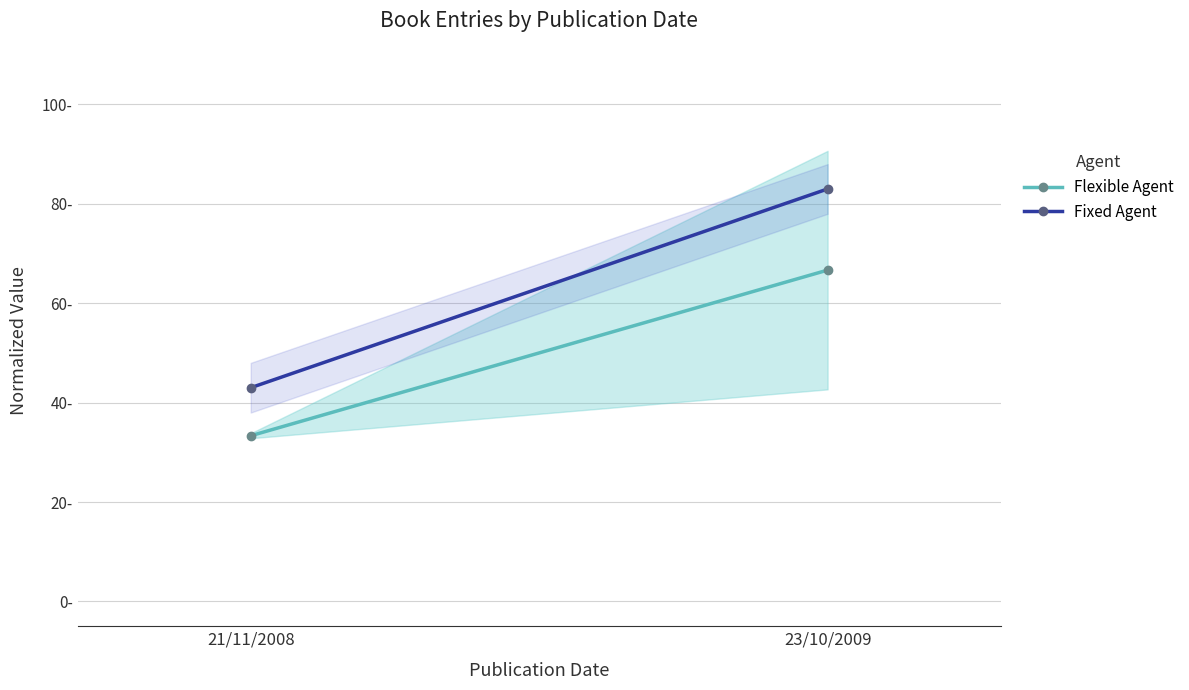

Reading left to right, extract all data points from this chart.

Flexible Agent: 21/11/2008=33.3	23/10/2009=66.7
Fixed Agent: 21/11/2008=43.0	23/10/2009=83.0